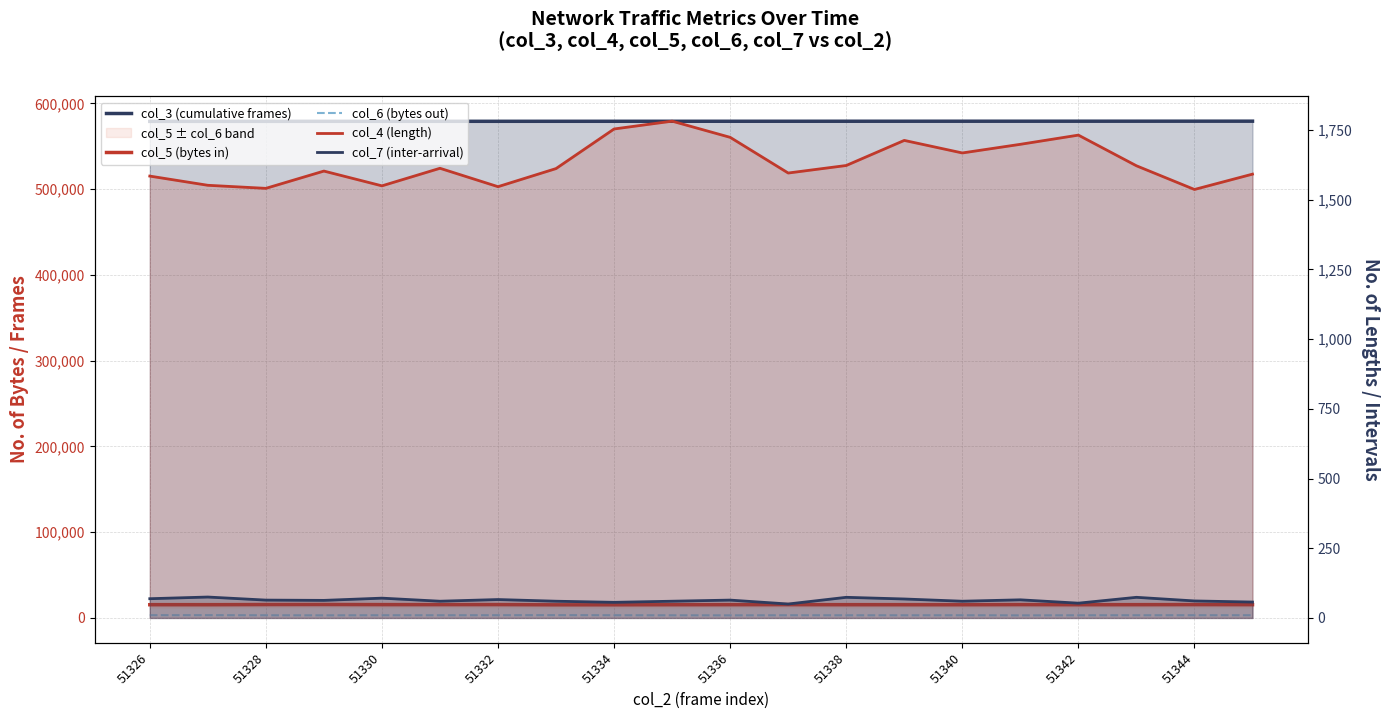

How many data points in col_6 (bytes out) are less than 3128?

10